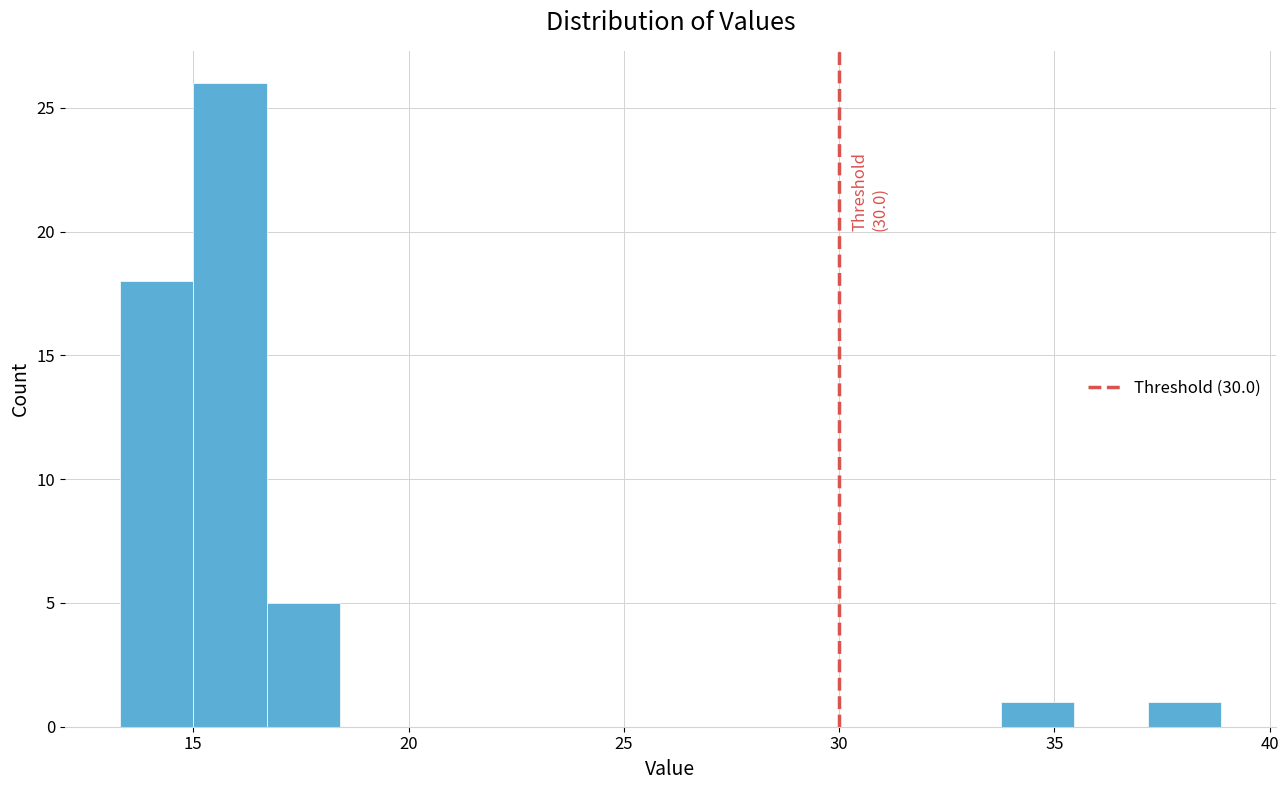

Read against the x-axis, roughly where is the centre of the tallest bar?

16.0